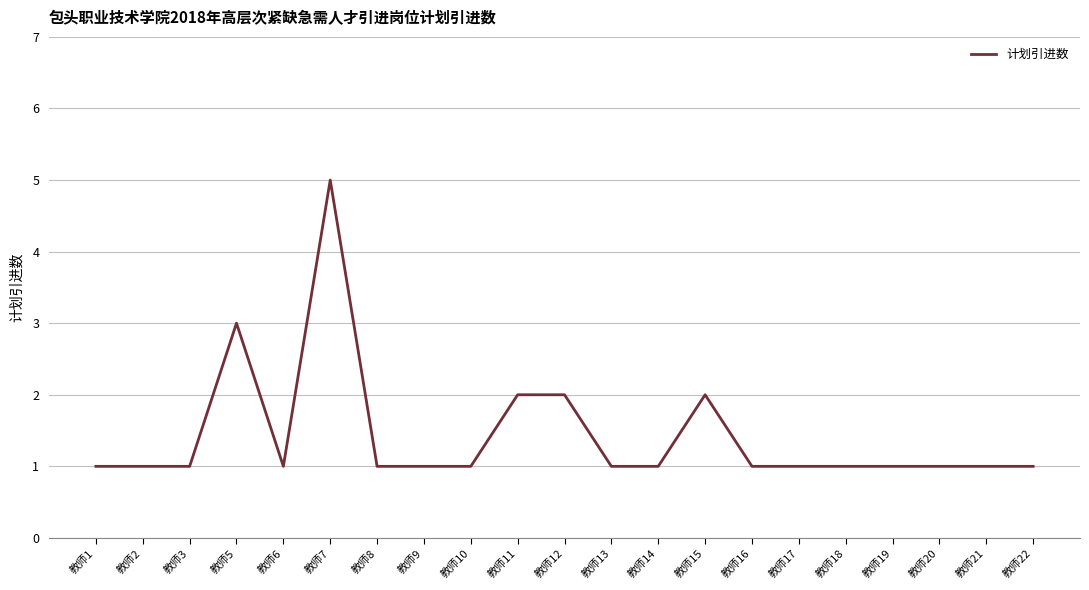

Which category has the highest value across all series?

教师7